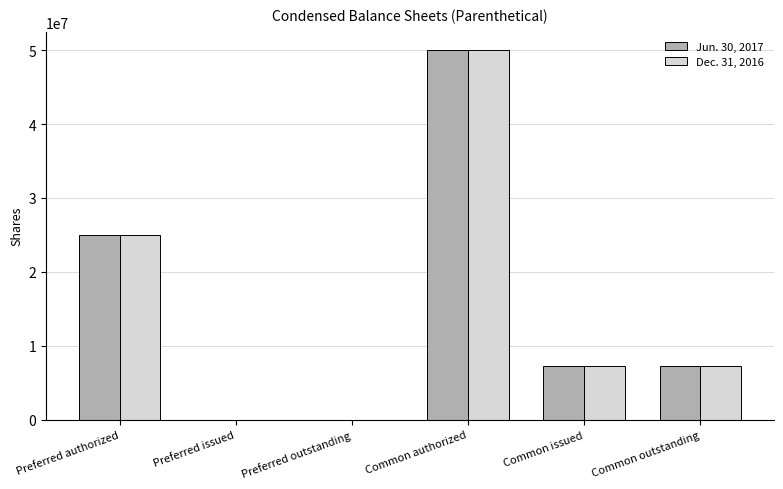

The Dec. 31, 2016 series shows 4604019 at Common issued. True or false?

False